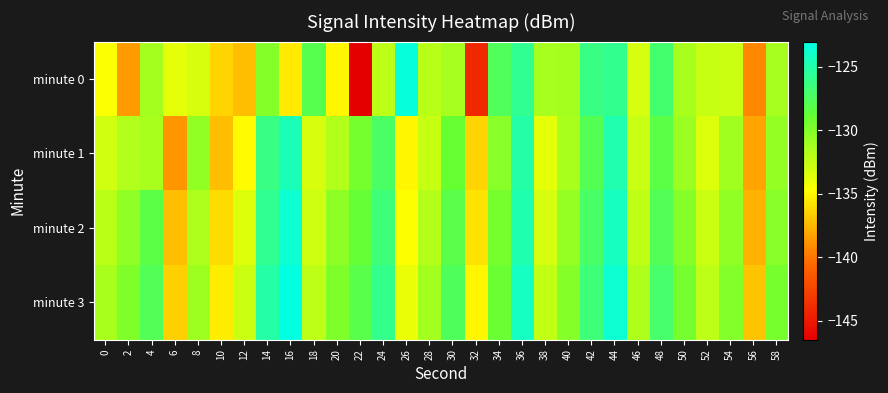

What is the maximum value shown in the chart?

-123.1